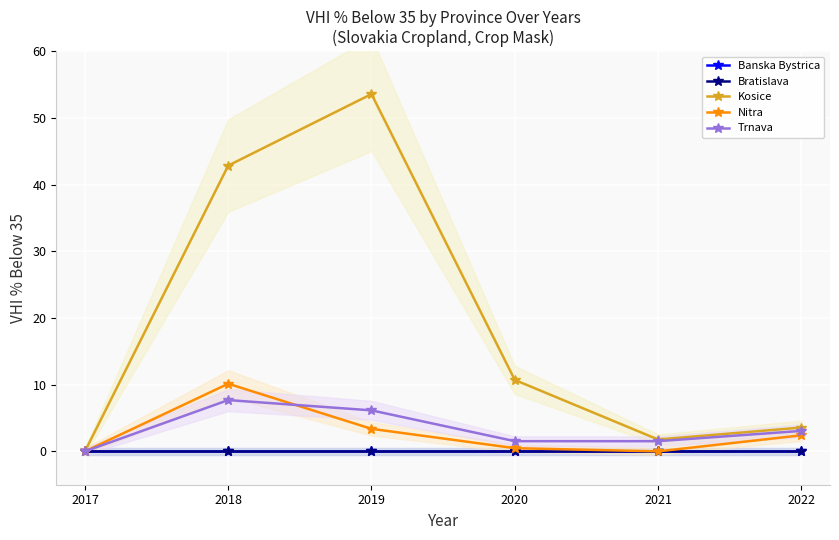

At which label does Trnava first exceed 3?

2018